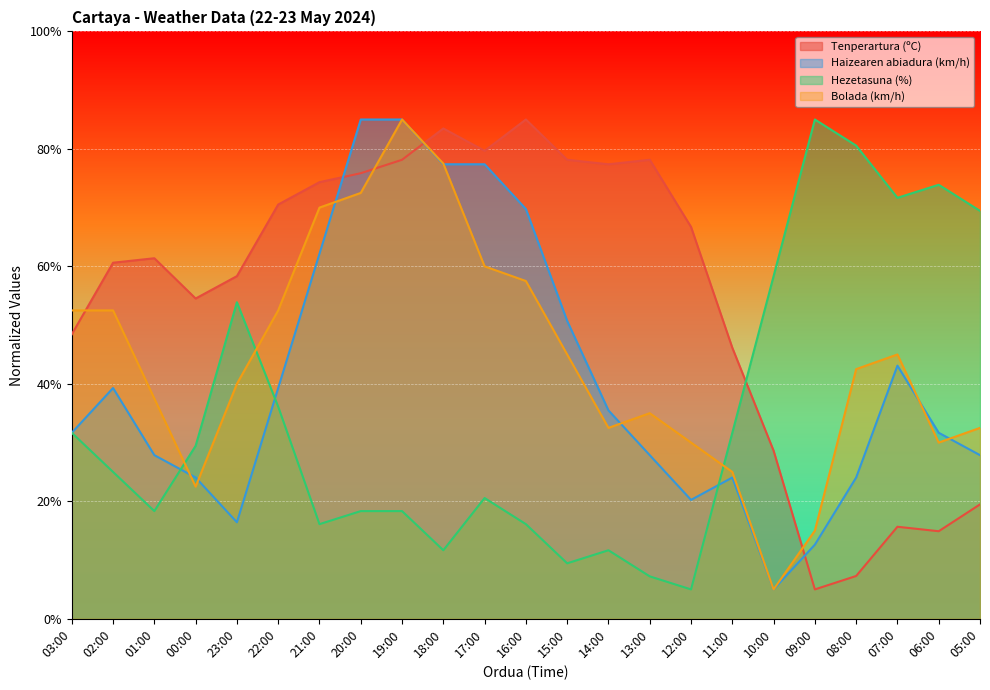

The Bolada (km/h) series shows 79.4 at 22:00. True or false?

False